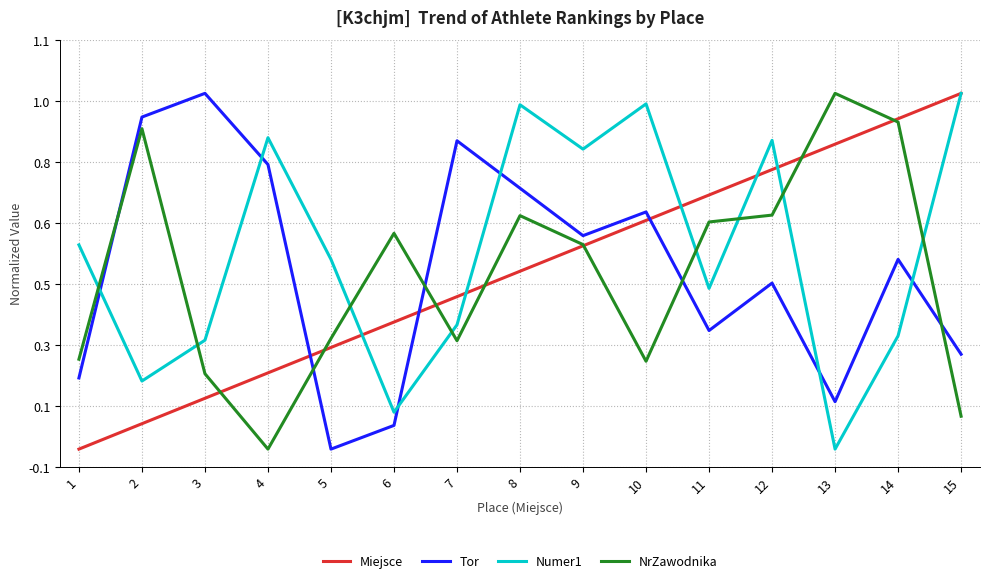

The value of Miejsce at 14 is 0.9. True or false?

True